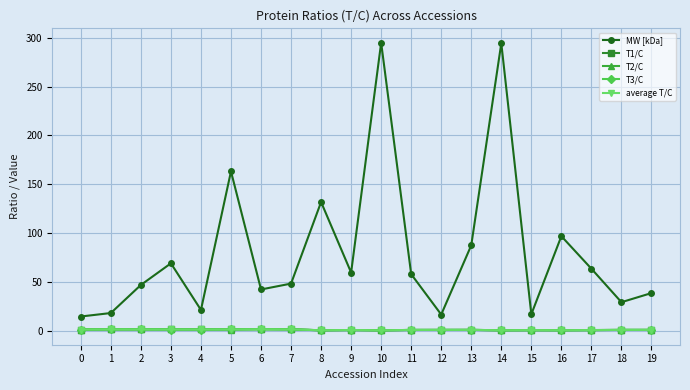

Is the value of T1/C at 19 greater than the value of MW [kDa] at 19?

No